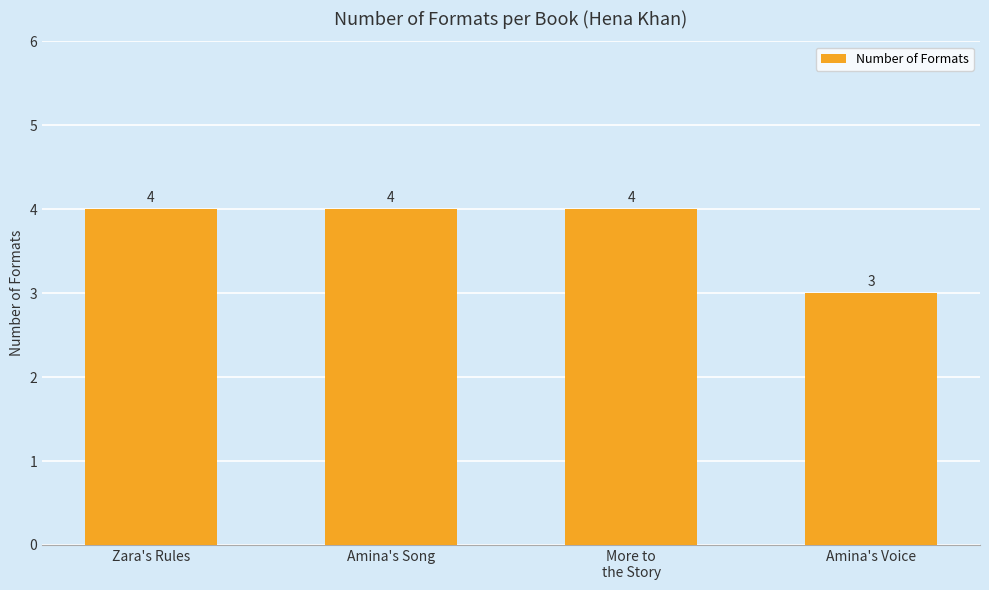

What is the average value?

4